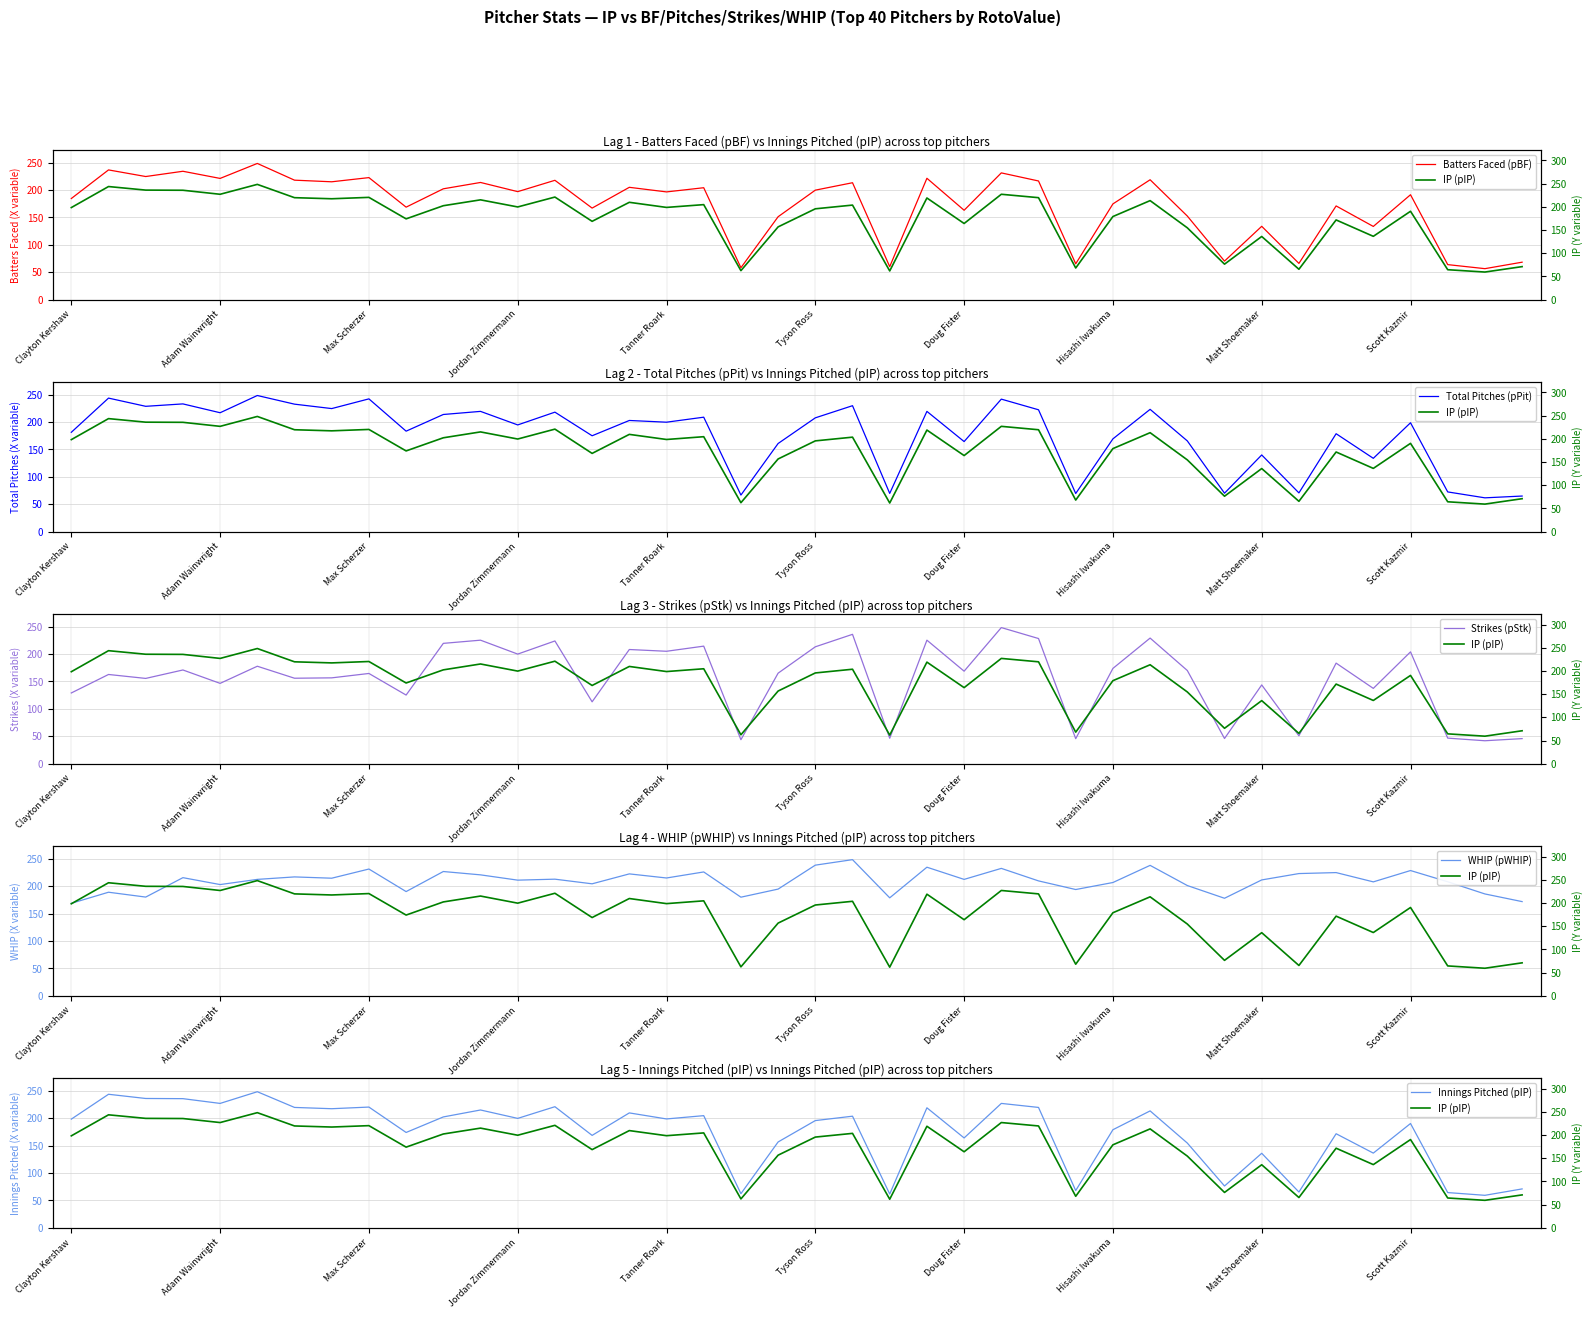

Which series has the largest range (max minus min)?

Strikes (pStk)